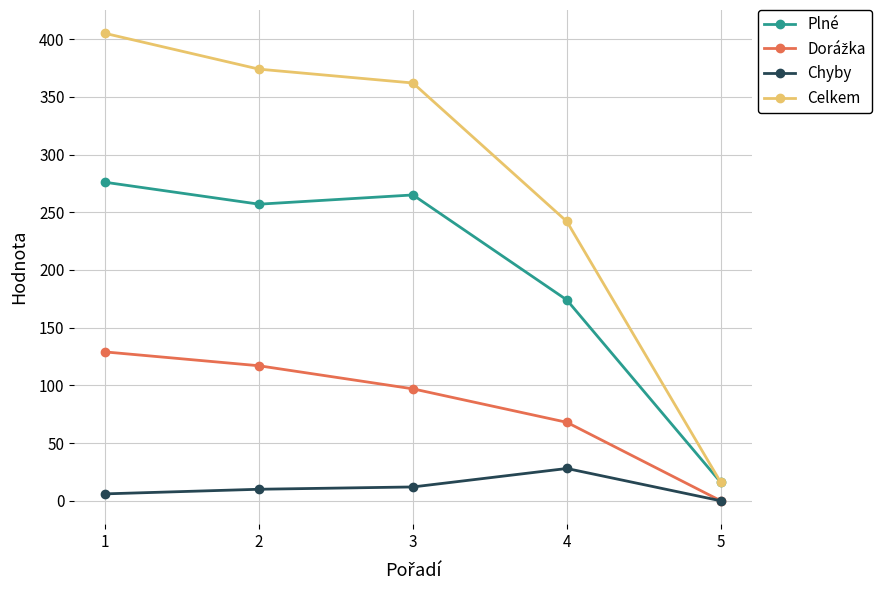

The value of Plné at 3 is 402. True or false?

False